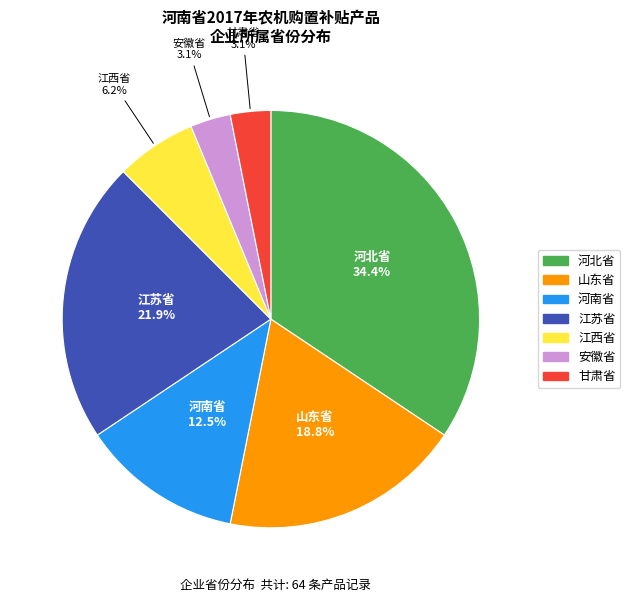

Is the sum of 河南省 and 山东省 greater than half?

No